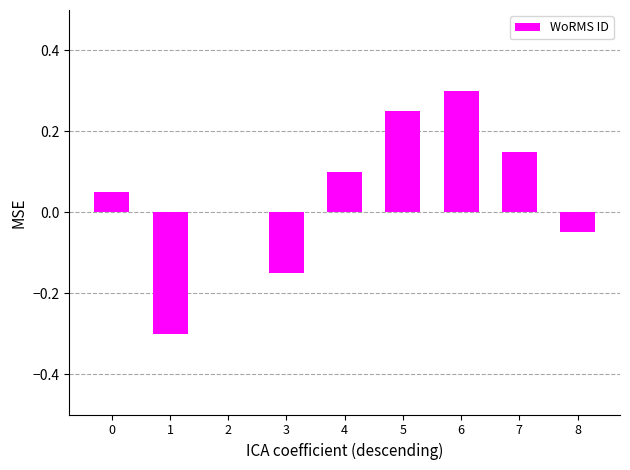

Which has a higher value, 3 or 2?

2